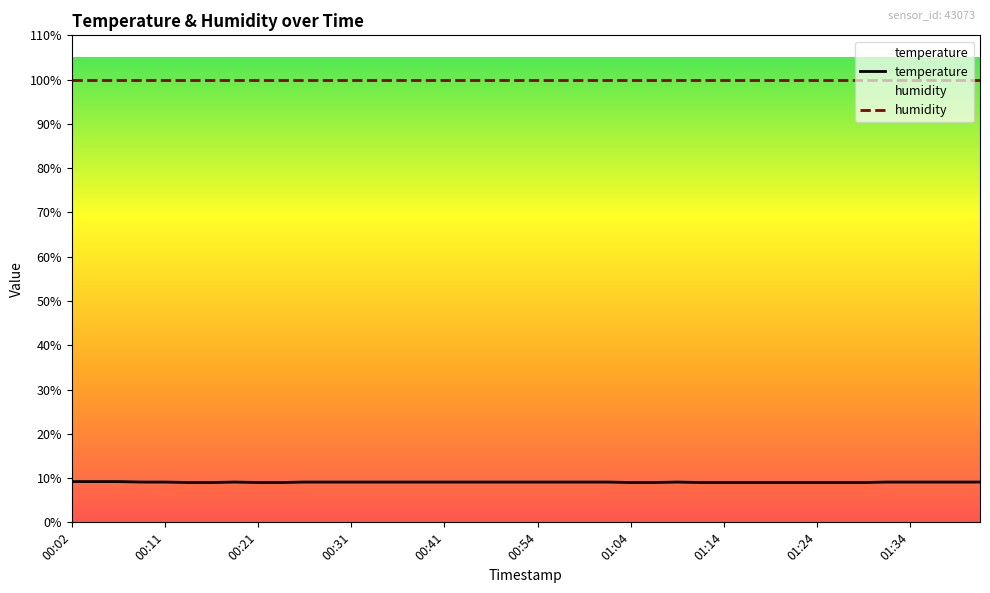

At which category does the chart reach its minimum across all series?

00:14